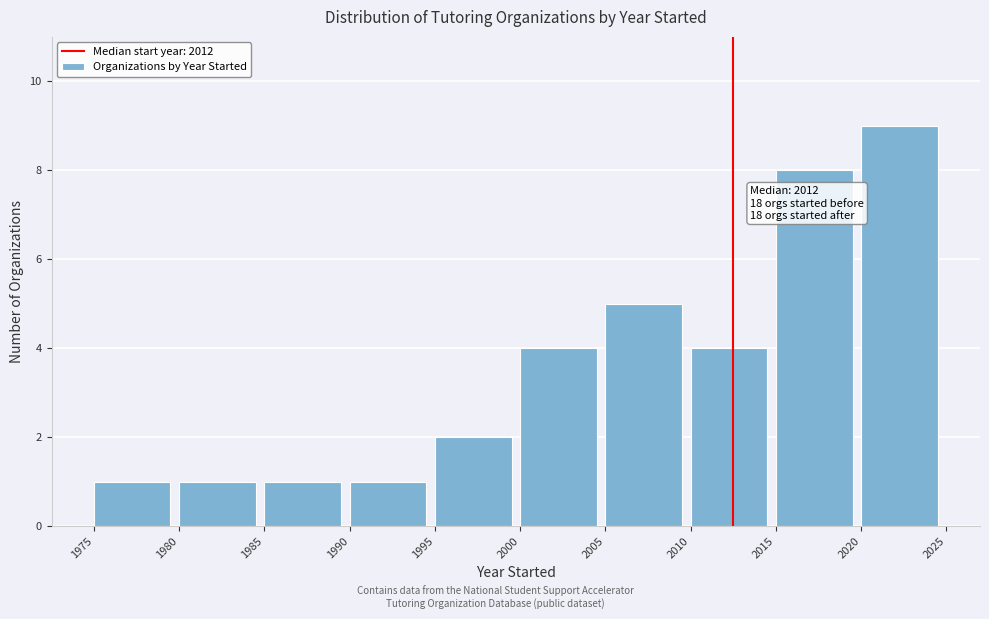

Over which range of the x-axis is the bar tallest?

2020 to 2025